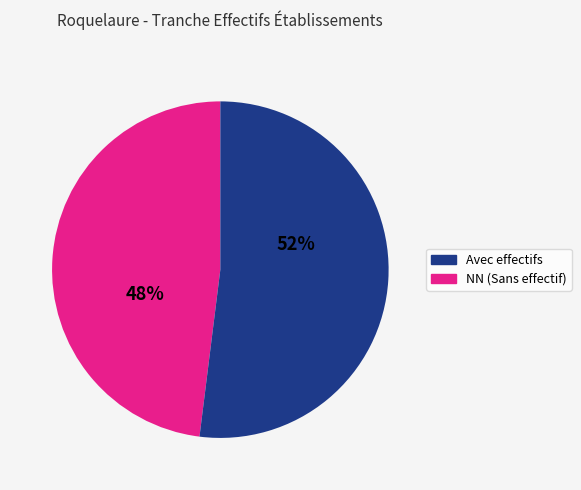

To the nearest percent, what is the difference between the largest and smallest slice percentages?

4%